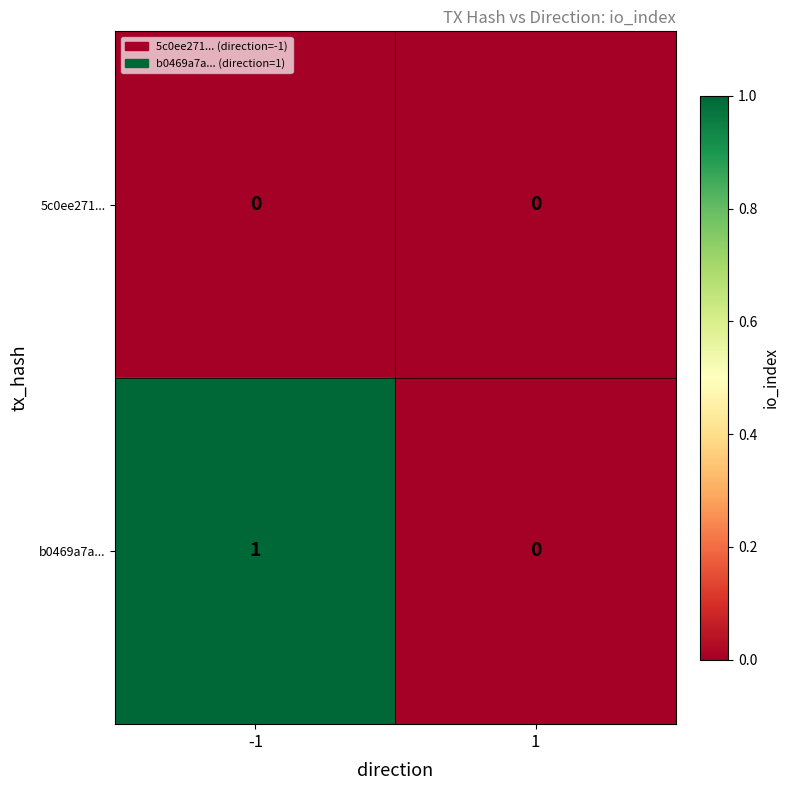

Reading left to right, transcribe all the data shown in this chart.

5c0ee271...: 0	0
b0469a7a...: 1	0